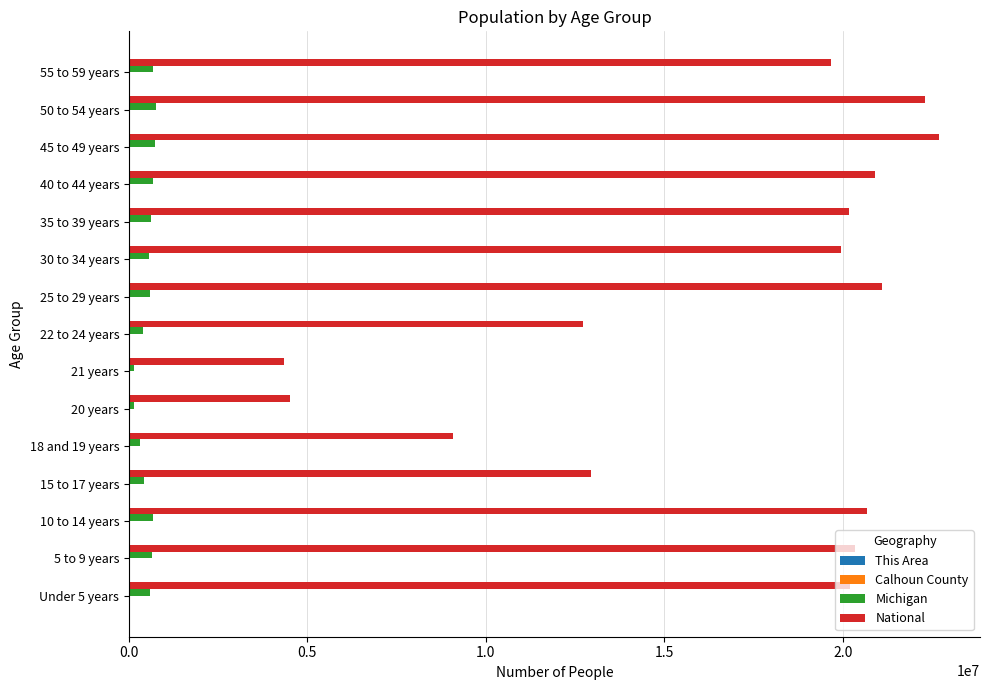

What is the sum of all Michigan values?

7953299